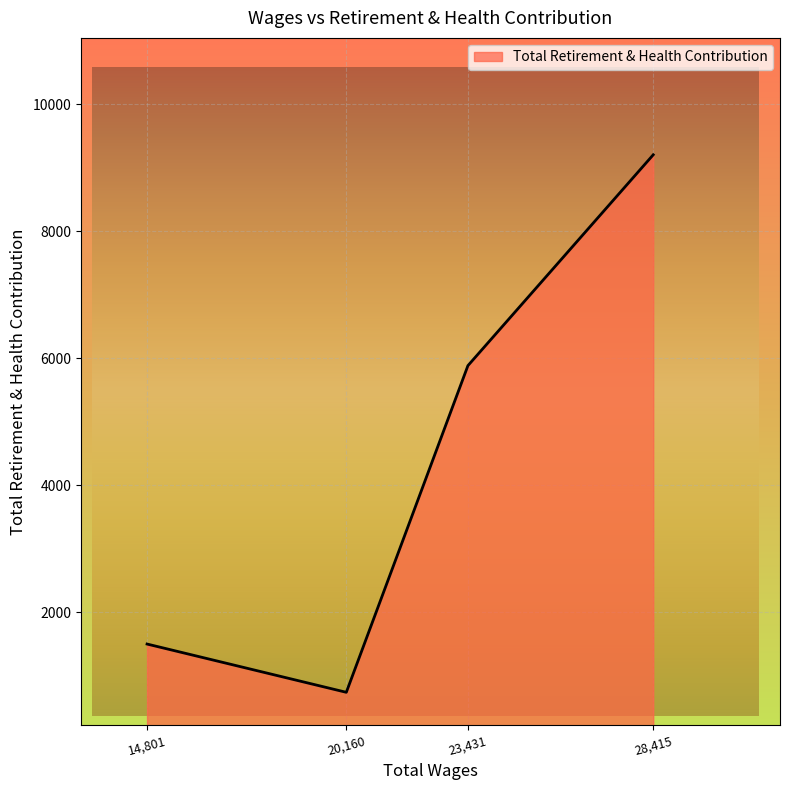

Where is the data nearest to the value 4972?

23,431